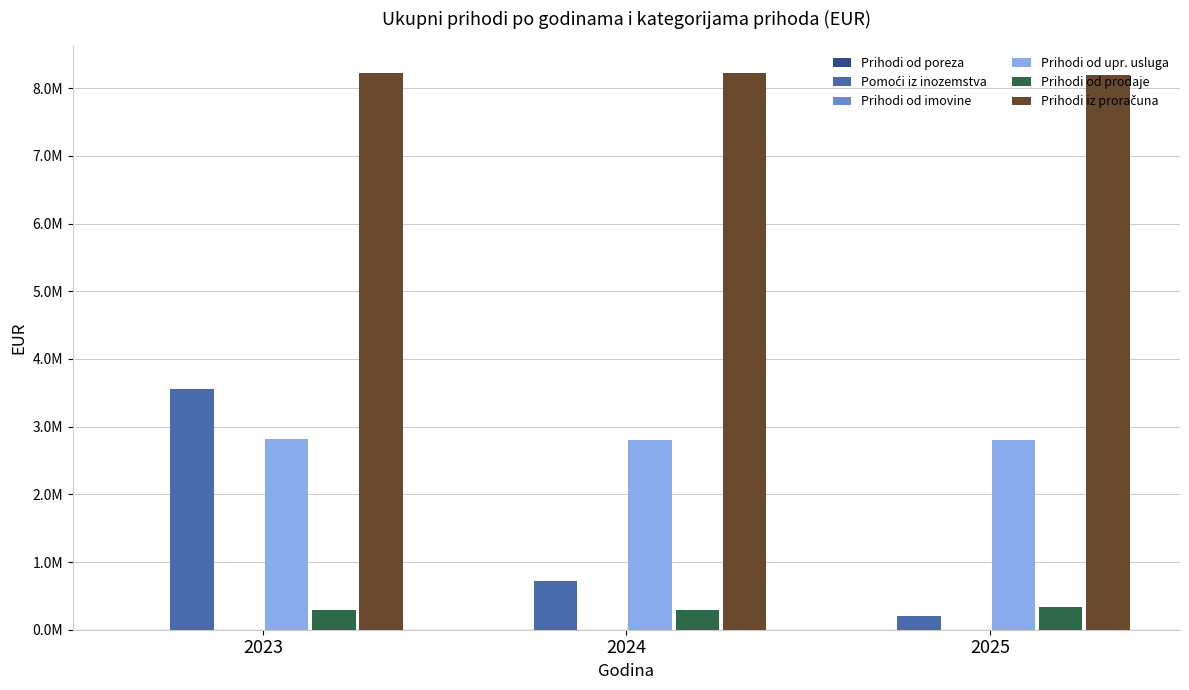

Which label corresponds to the largest value in the chart?

2024